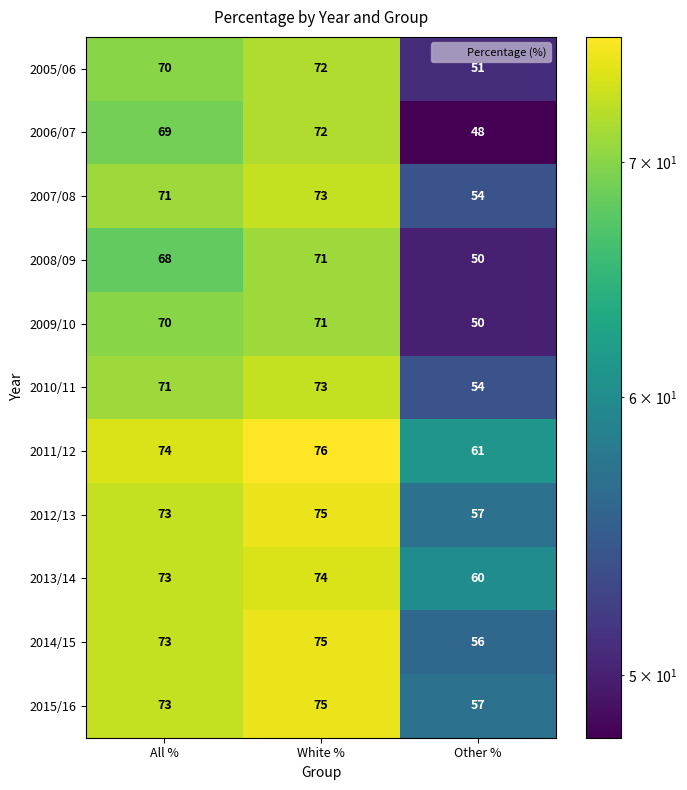

How many values in the 2010/11 series are below 71?

1